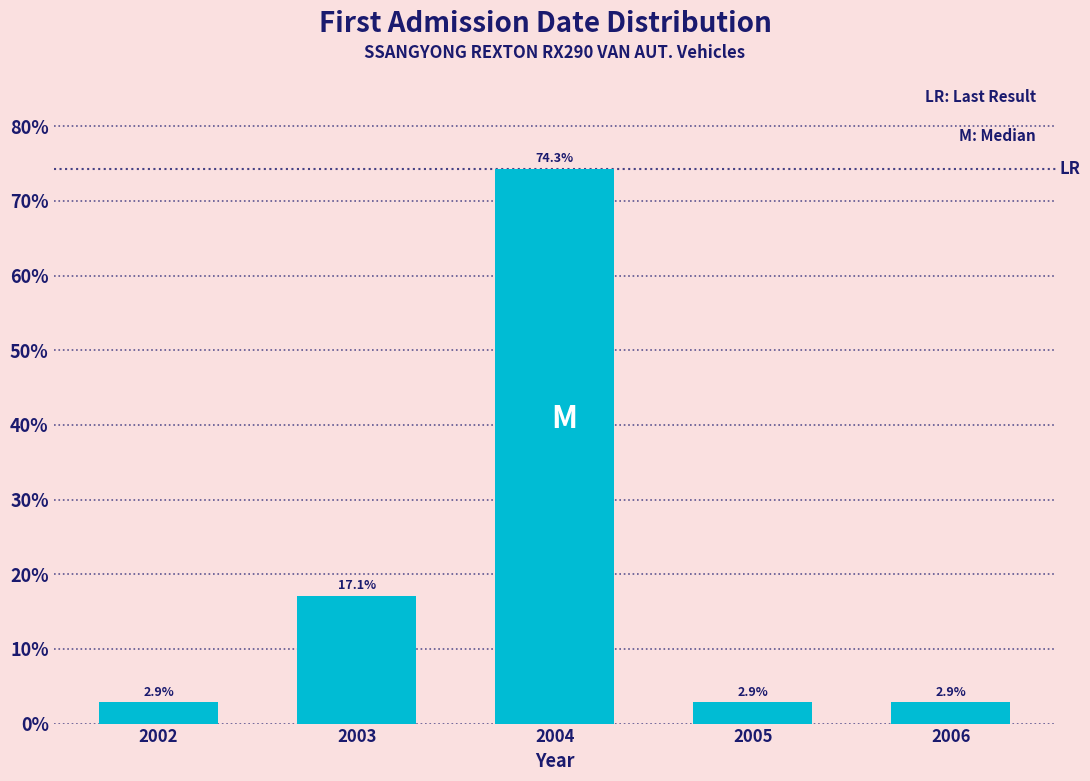

Does the chart contain any negative values?

No